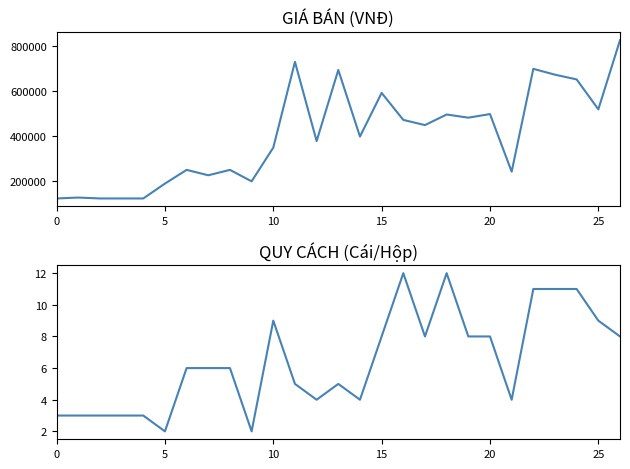

At which category does GIÁ BÁN reach its first local valley?

7